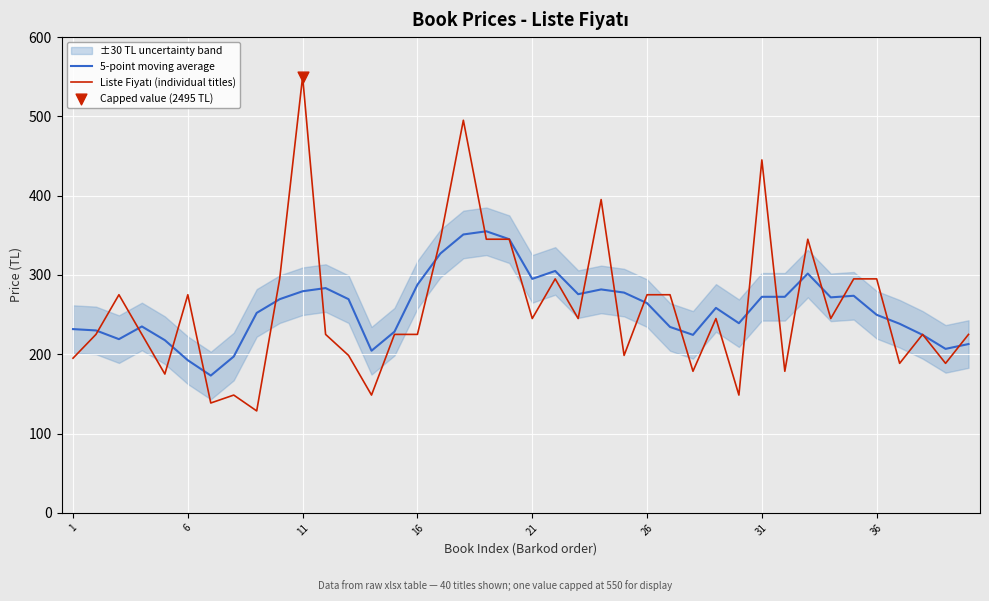

Which series contains the lowest Y value?

Liste Fiyatı (individual titles)